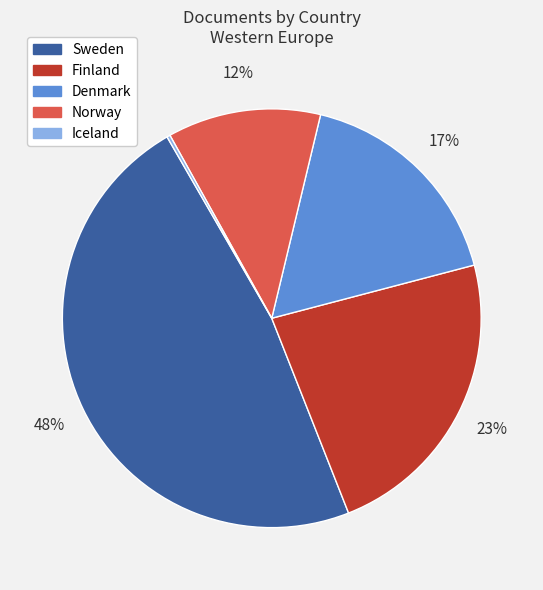

To the nearest percent, what portion does Sweden represent?

48%